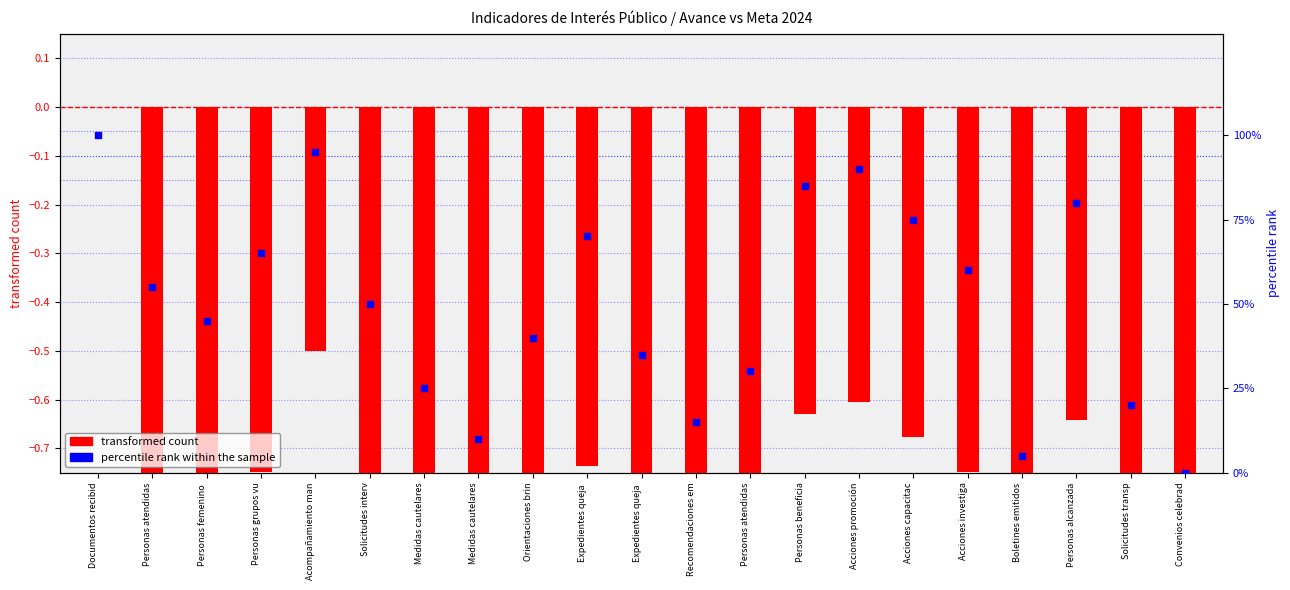

At which category is the sum across all series the highest?

Documentos recibid